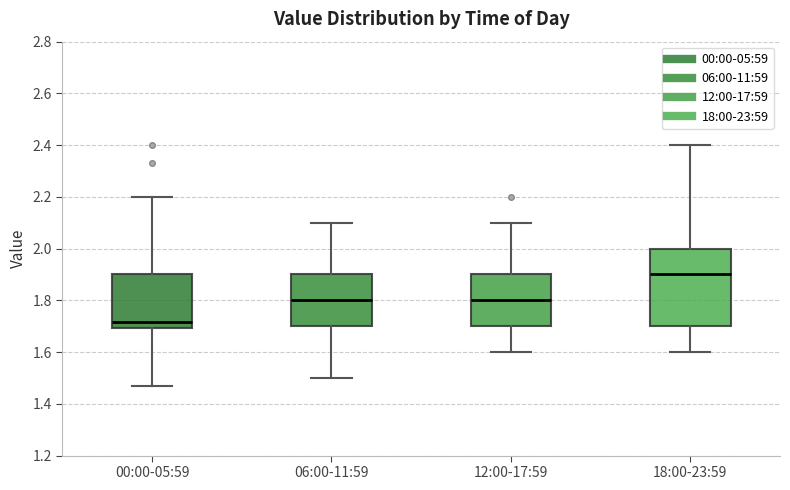

Which box is the tallest, from its lower edge to its upper edge?

18:00-23:59